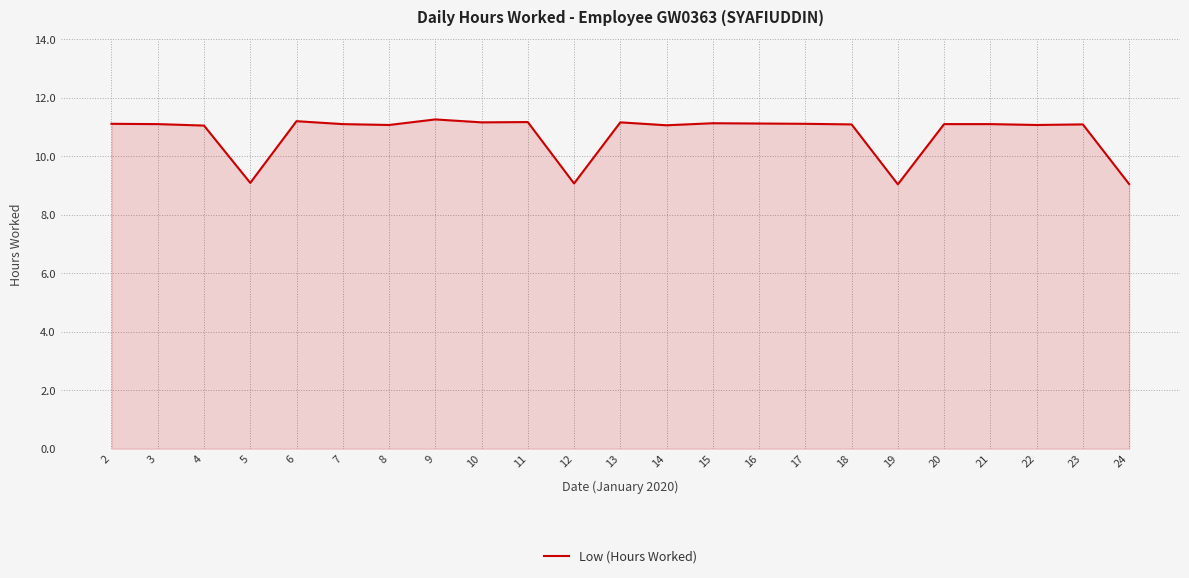

What is the maximum value shown in the chart?

11.3